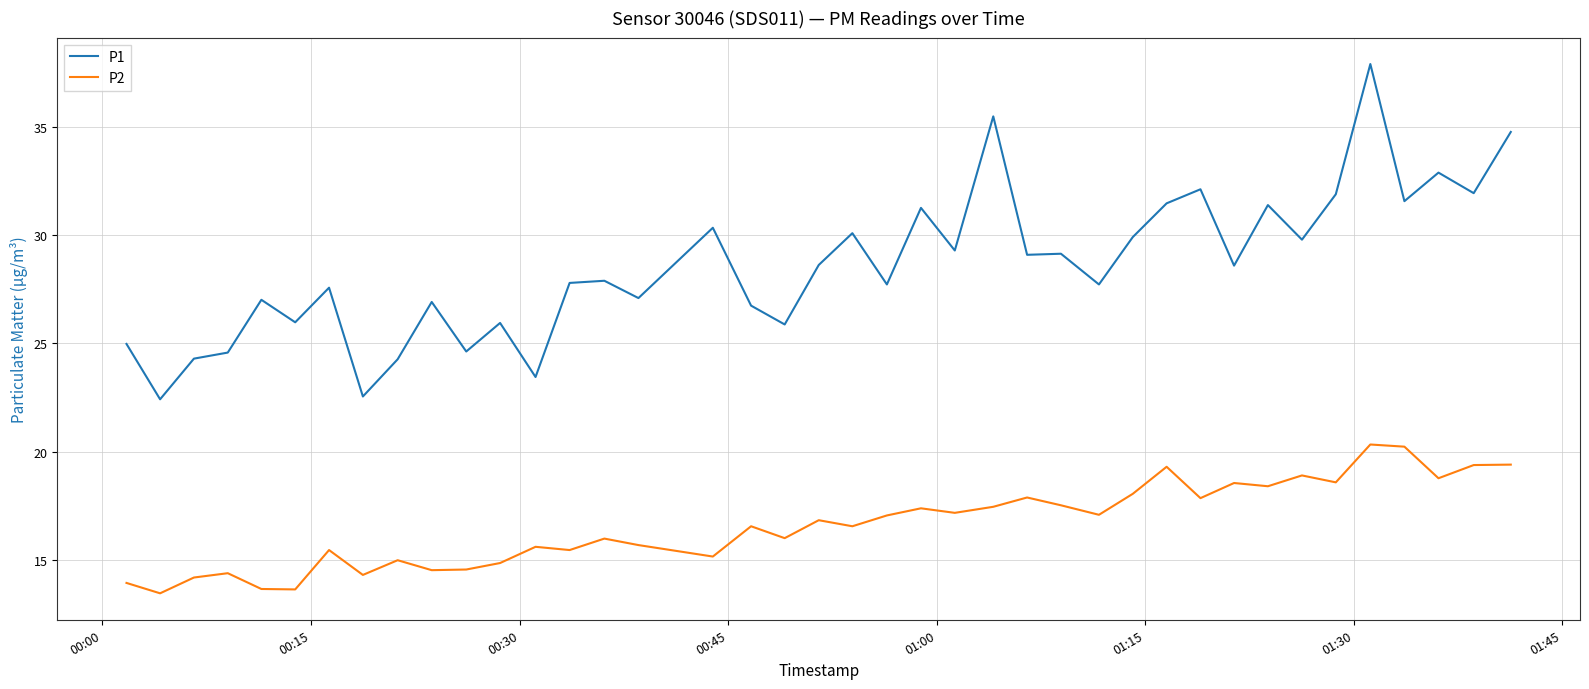

What is the difference between the maximum and minimum values in the P1 series?

15.5